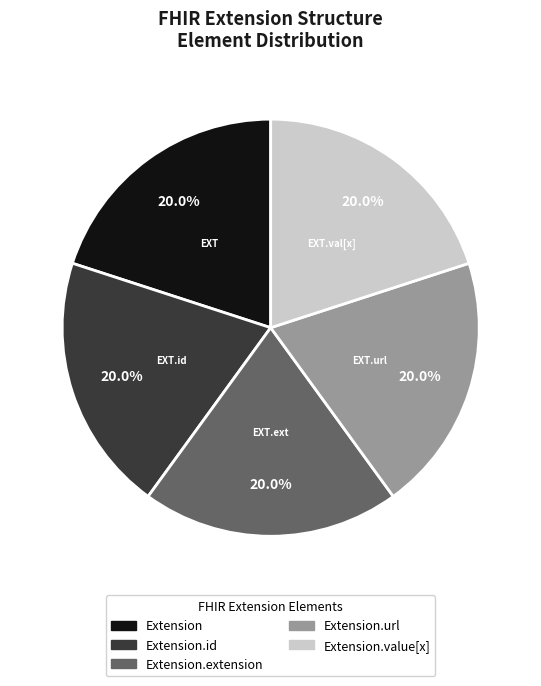

What is the ratio of the value at Extension.extension to the value at Extension?

1.0